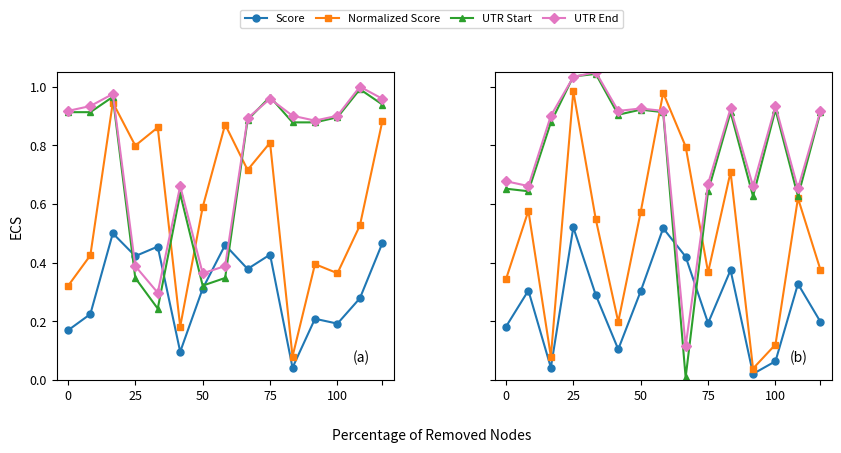

What is the difference between the second highest and second lowest values in the UTR Start series?

0.4